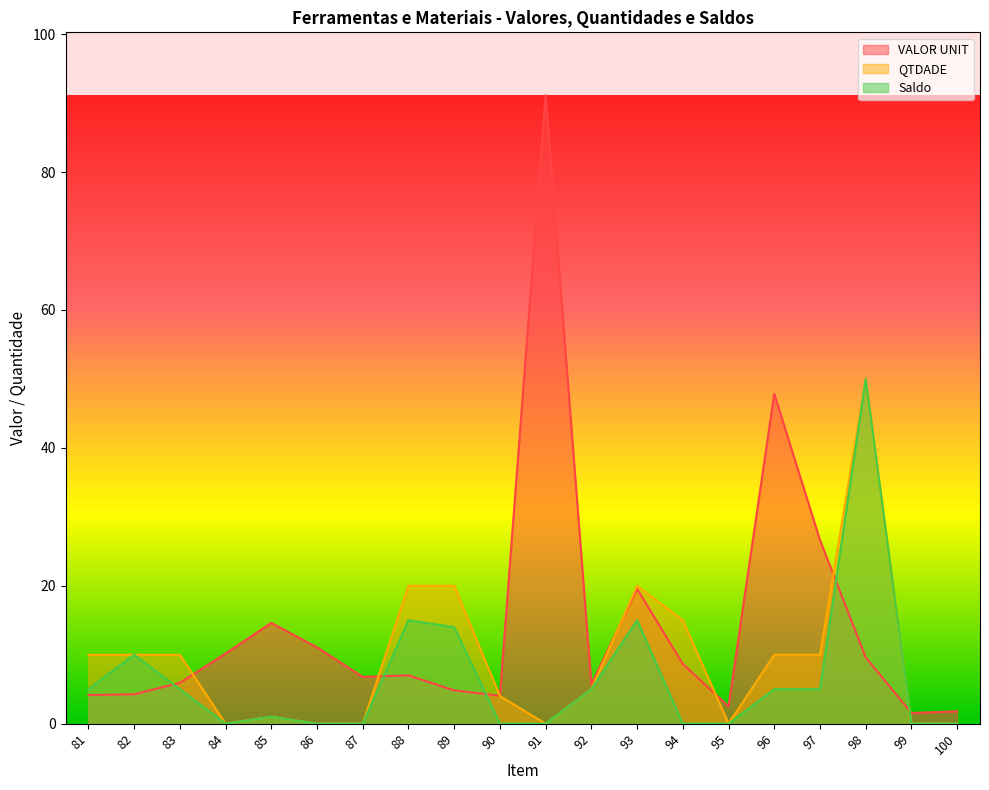

Which series has the largest range (max minus min)?

VALOR UNIT